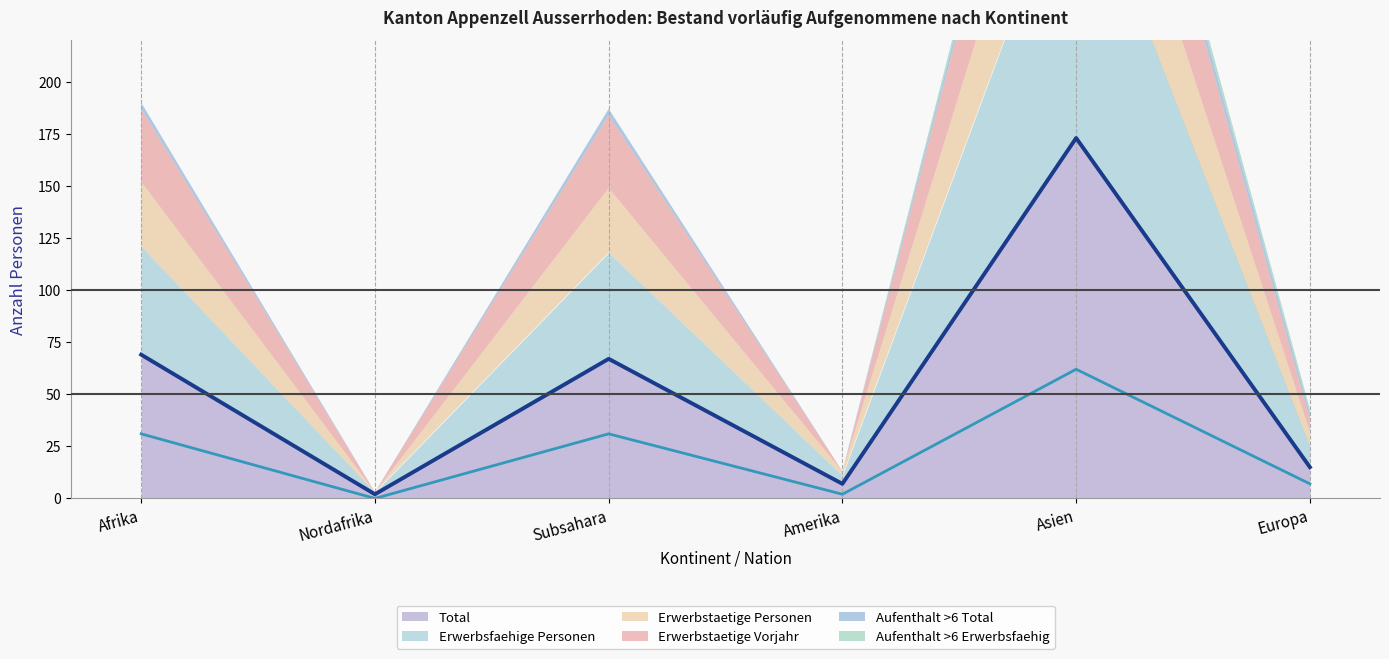

At which category does Erwerbstaetige Vorjahr reach its first local valley?

Nordafrika